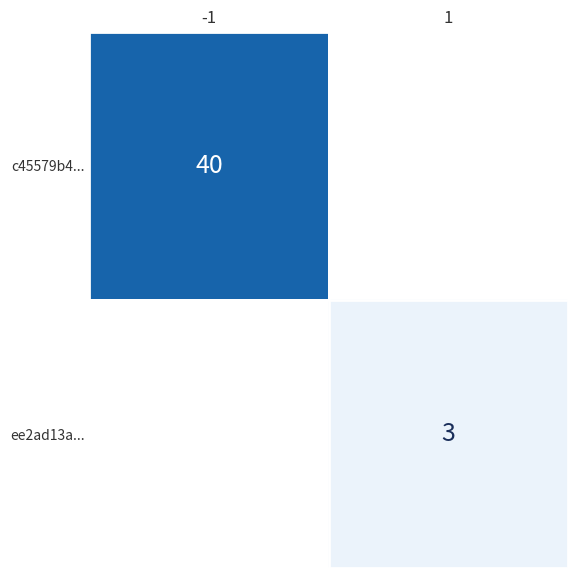

At which category does the chart reach its peak across all series?

-1